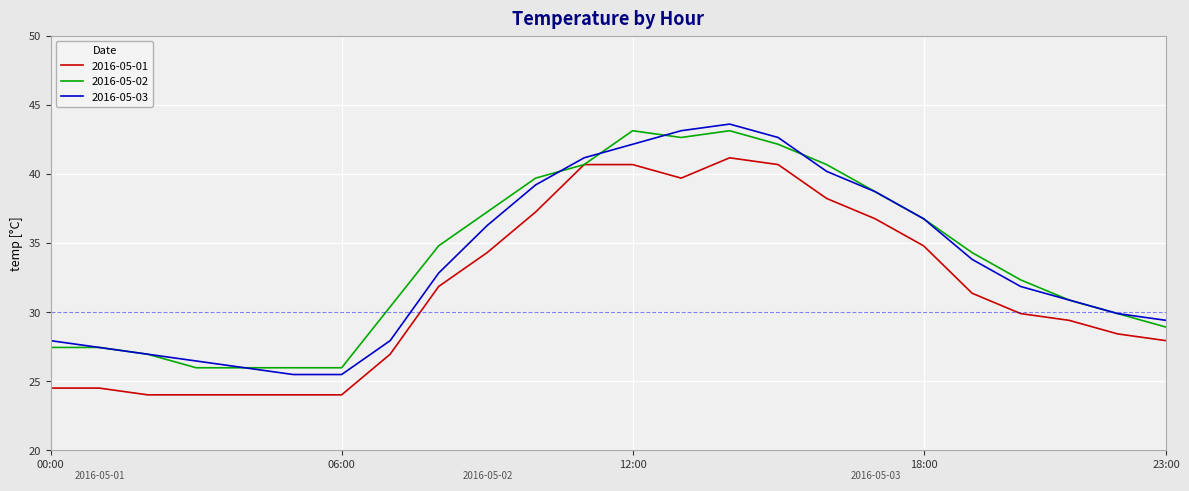

What is the minimum value for 2016-05-02?

26.0